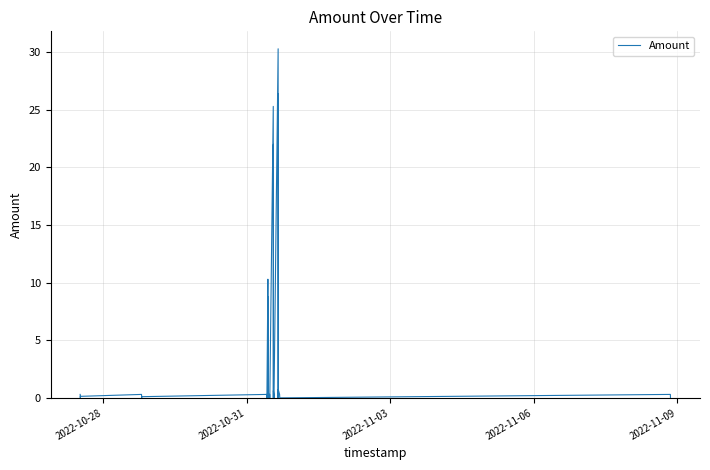

What is the difference between the second highest and minimum values?

26.4